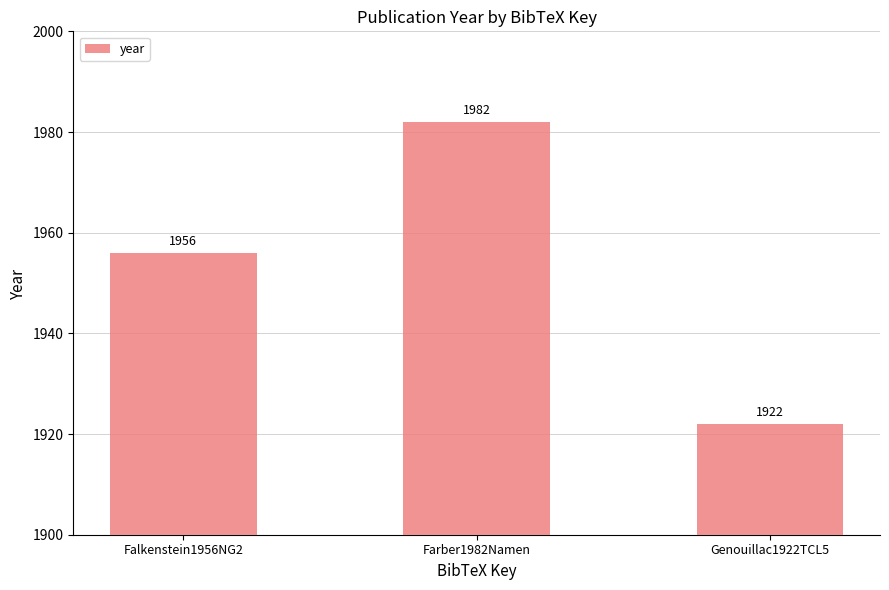

Are the bars grouped side by side (vs. stacked)?

No